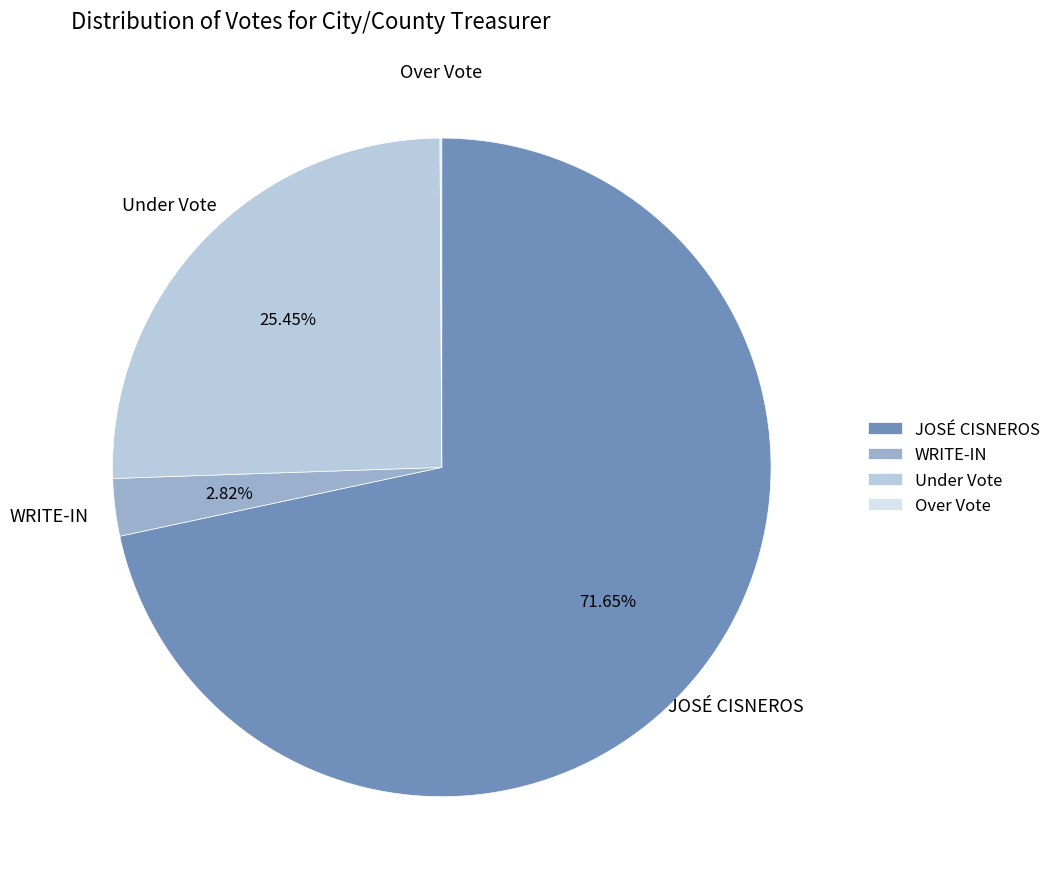

Which category has the biggest portion of the pie?

JOSÉ CISNEROS